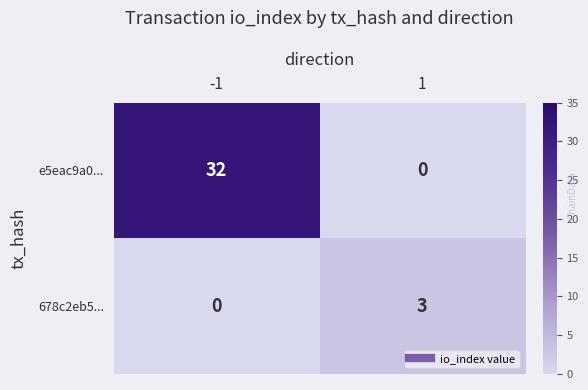

Which series has the largest total across all categories?

e5eac9a0...